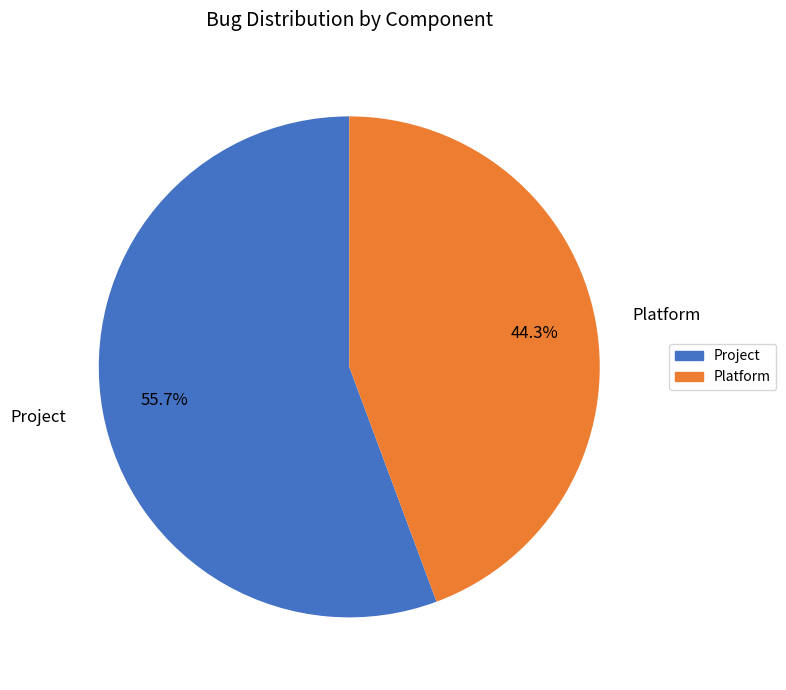

Which category has the smallest portion of the pie?

Platform